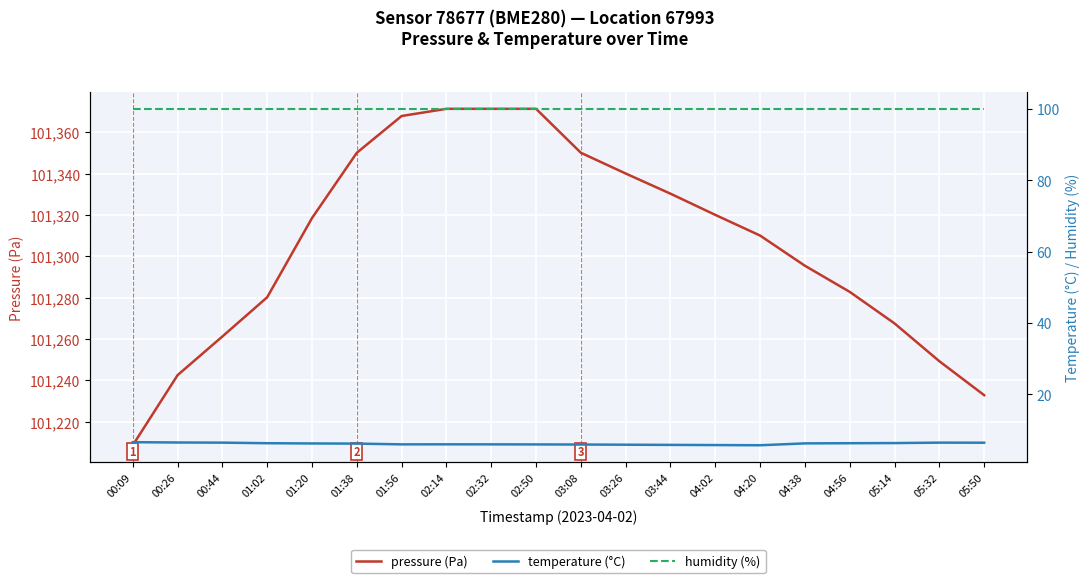

True or false: pressure (Pa) and temperature (°C) cross at least once.

False